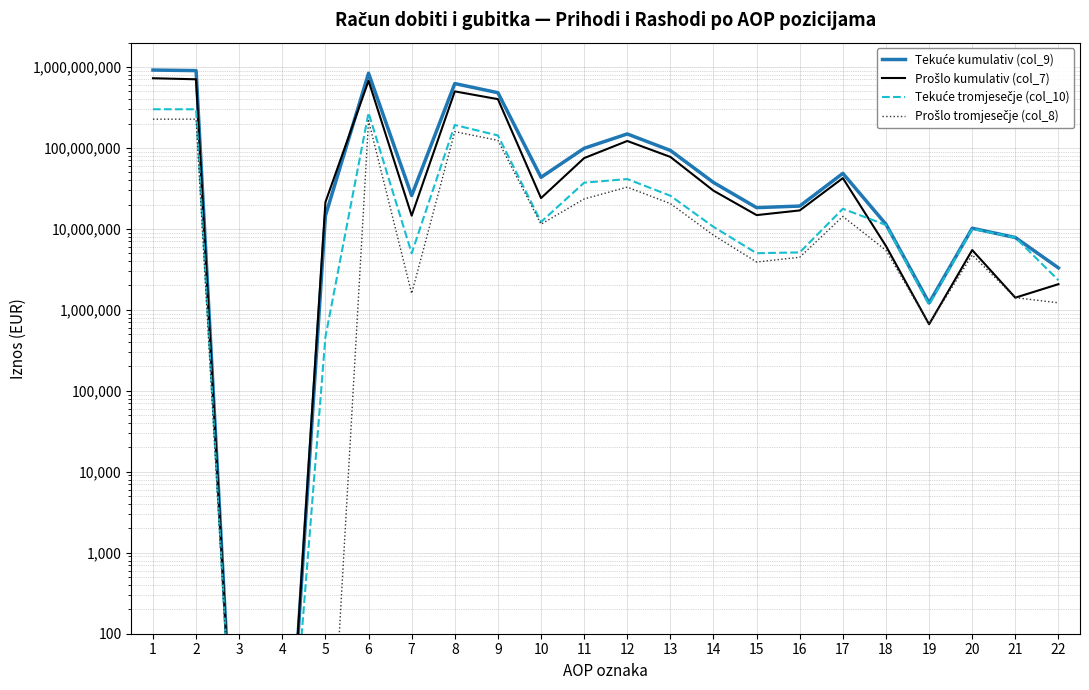

How many series are shown in this chart?

4